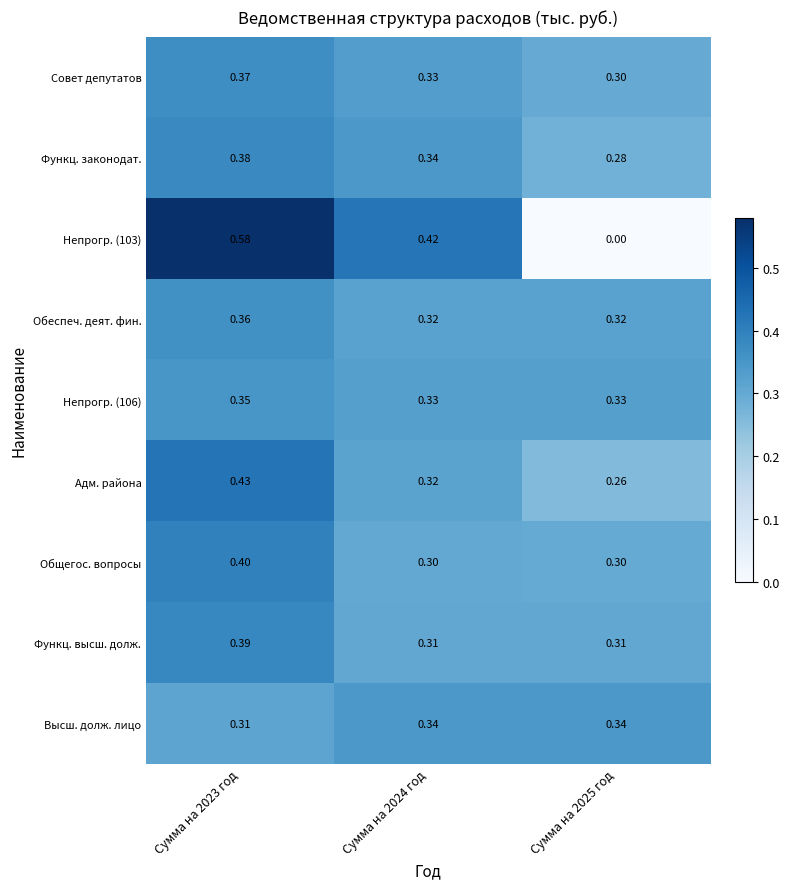

Is the value of Общегос. вопросы at Сумма на 2025 год greater than the value of Высш. долж. лицо at Сумма на 2024 год?

No